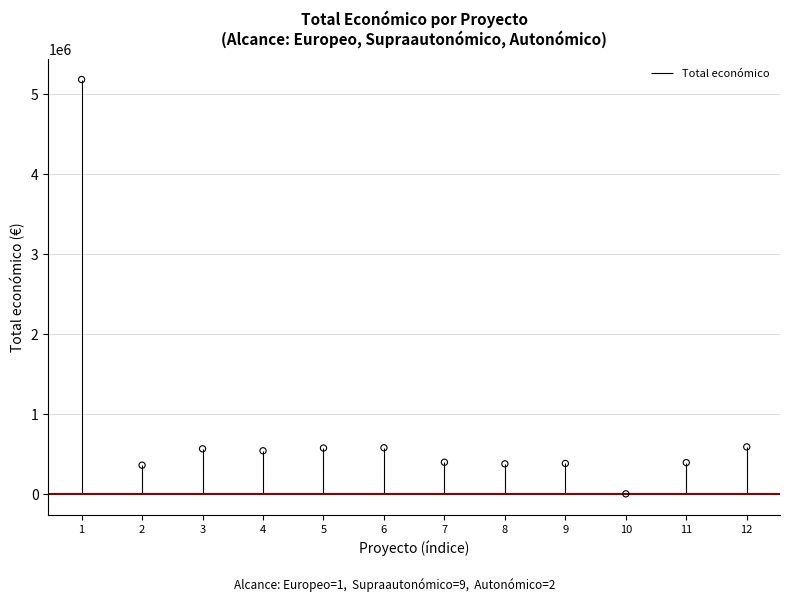

What is the change in value from 11 to 12?

+196286